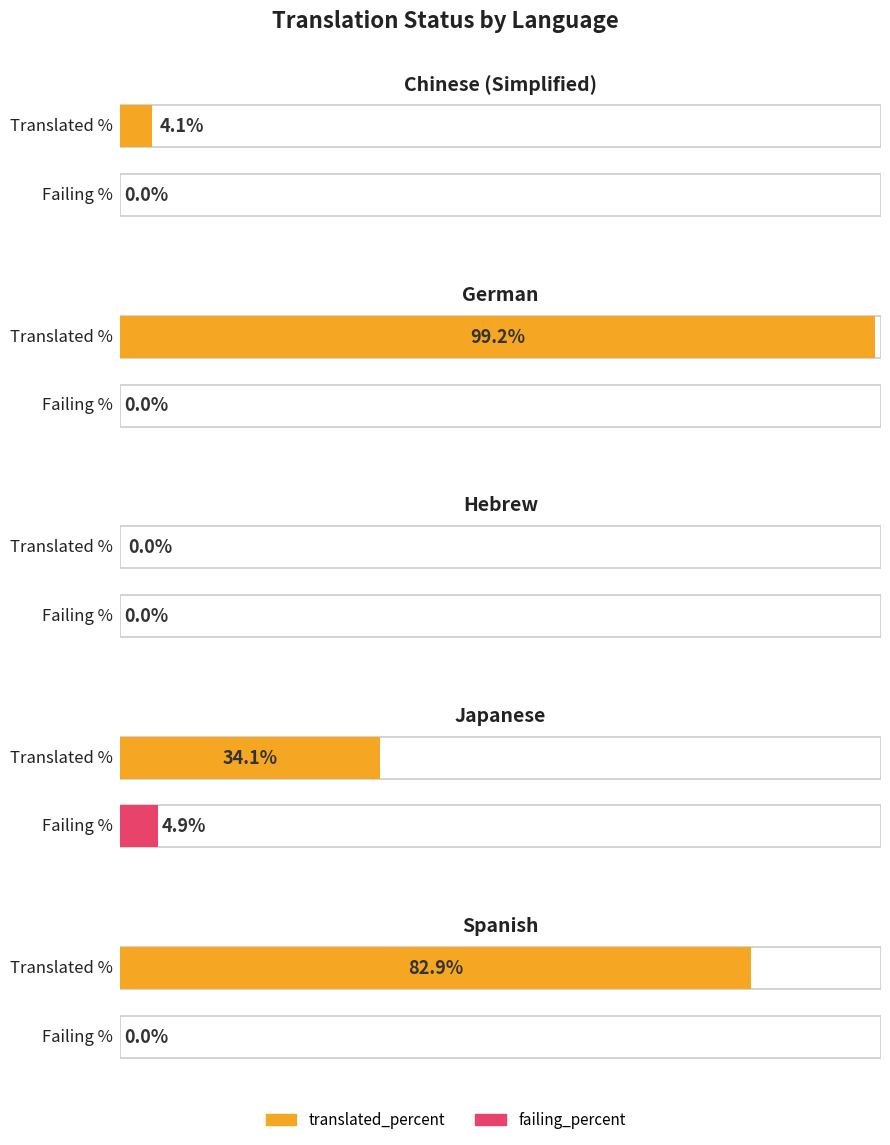

What is the difference between the maximum and second lowest values in the translated_percent series?

95.1